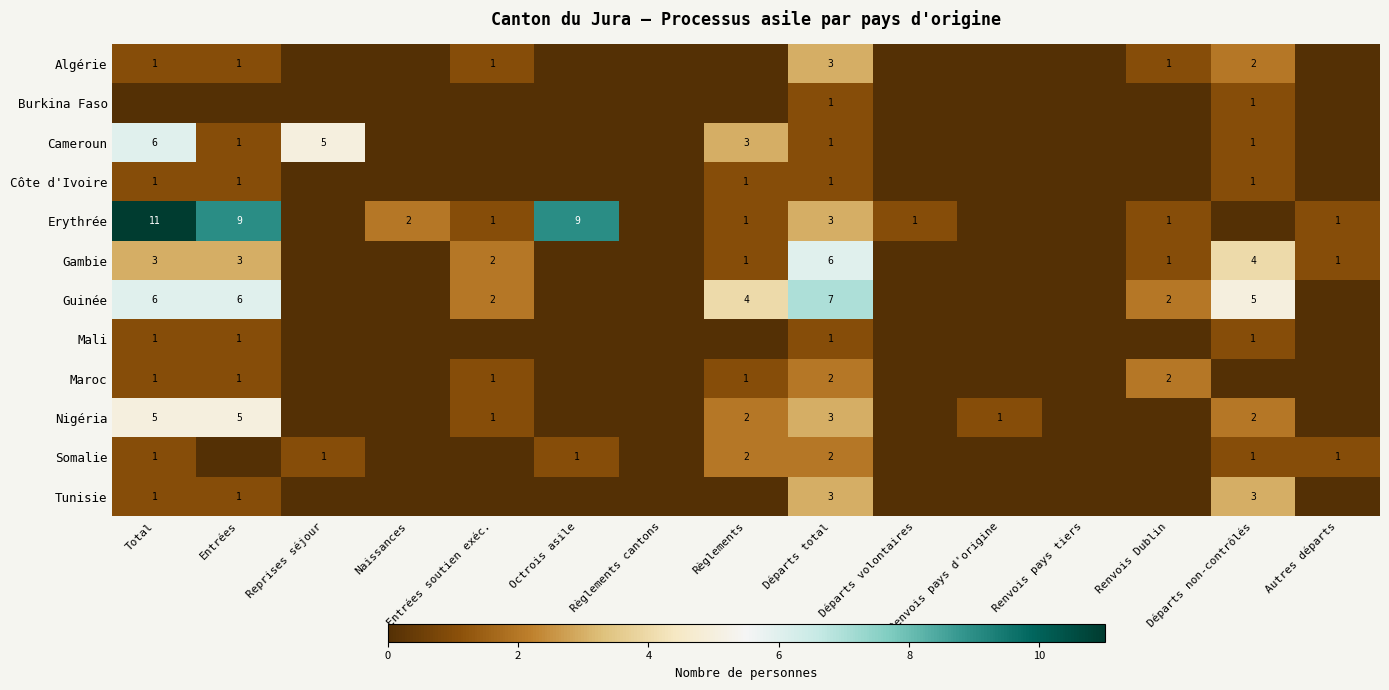

Is it true that Algérie equals 1 at Entrées?

True